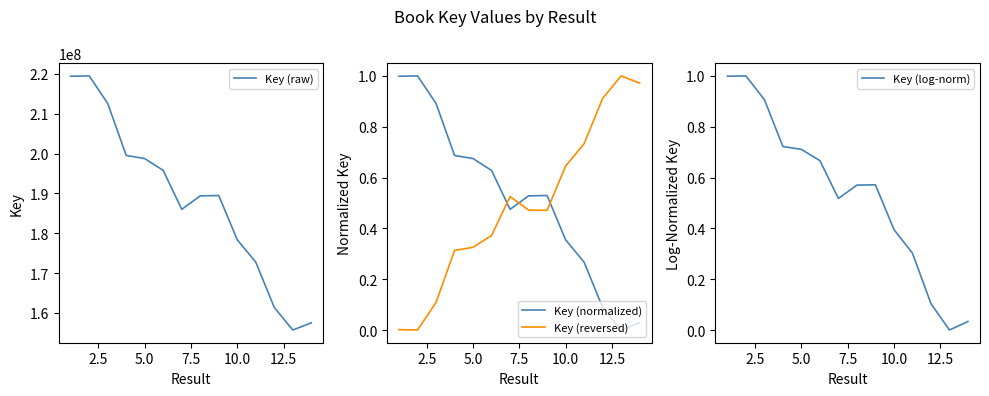

What is the difference between the maximum and minimum values in the Key (reversed) series?

1.0